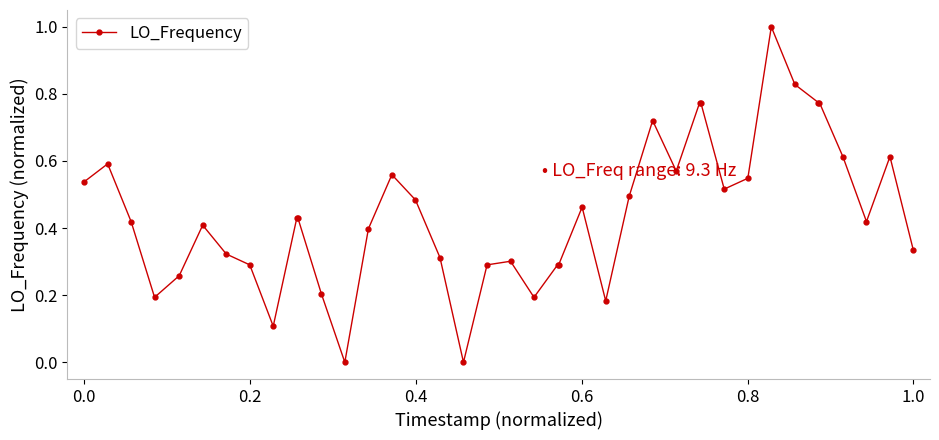

What is the maximum value shown in the chart?

1.0